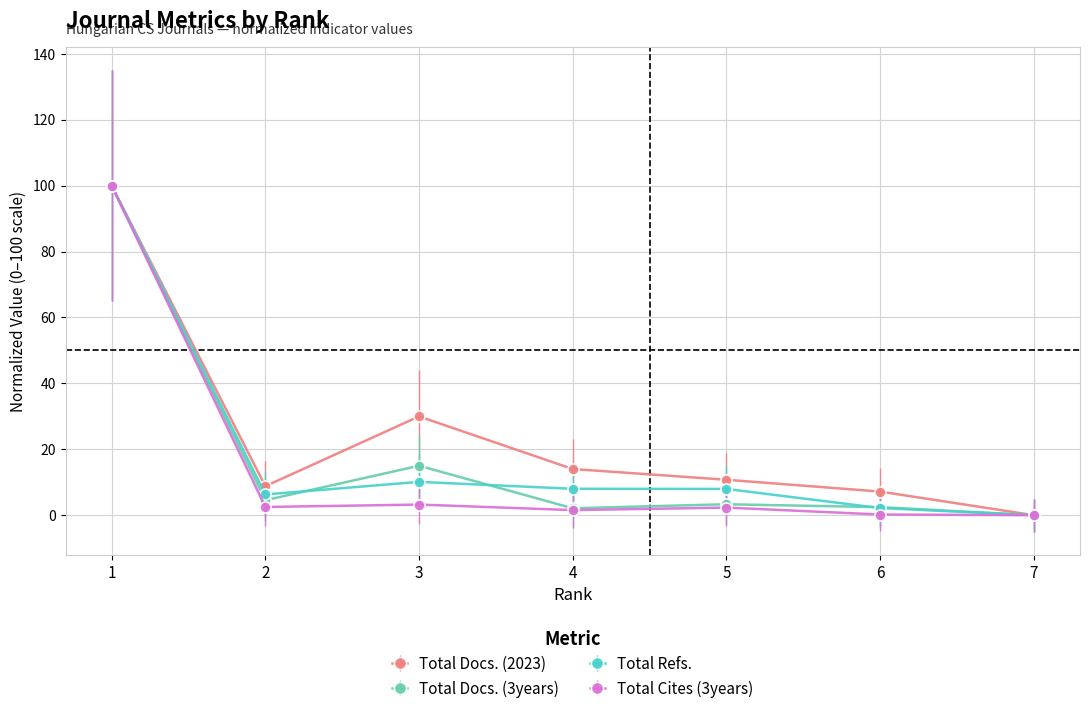

True or false: Total Docs. (3years) has more than 2 interior local peaks.

False